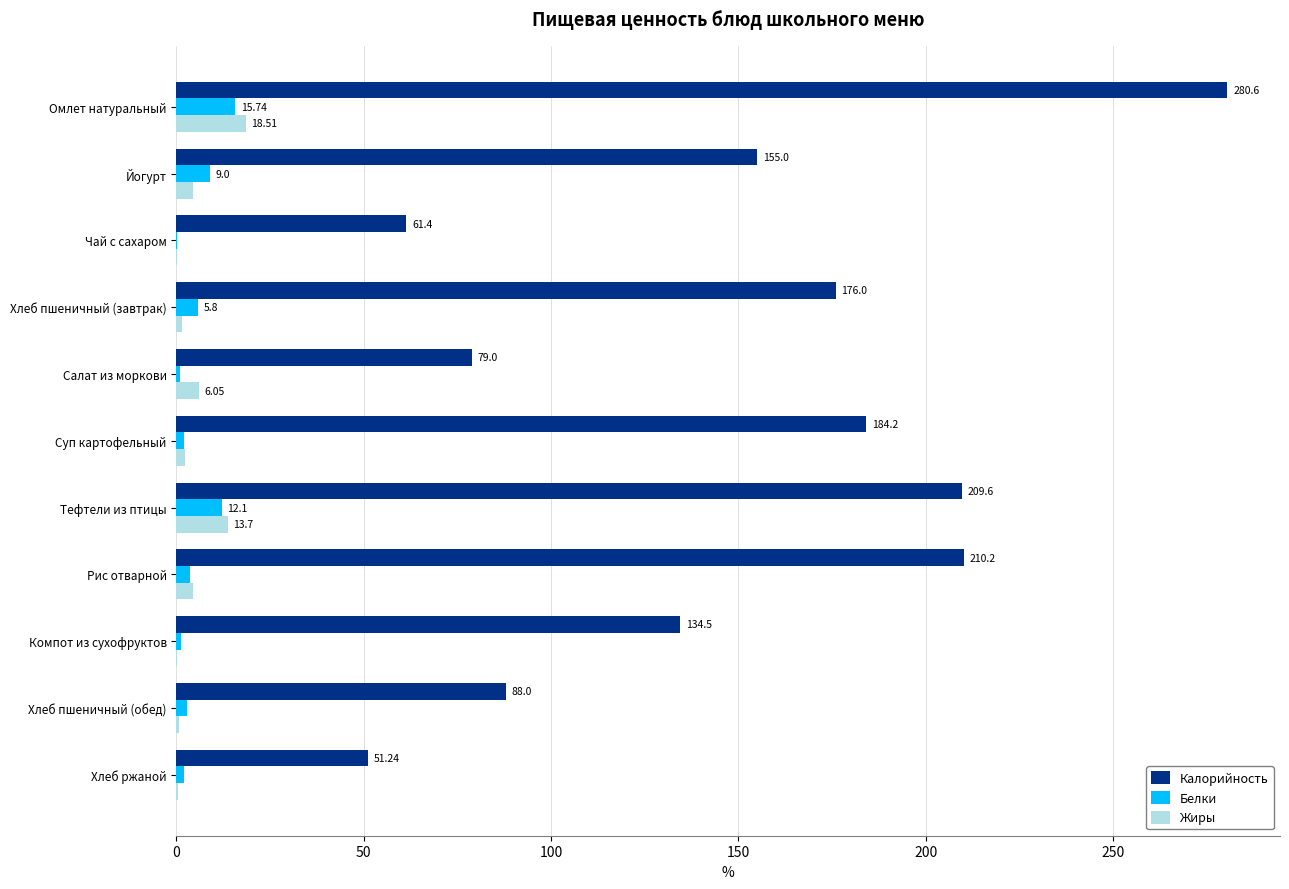

Which series changed the most between Йогурт and Компот из сухофруктов?

Калорийность